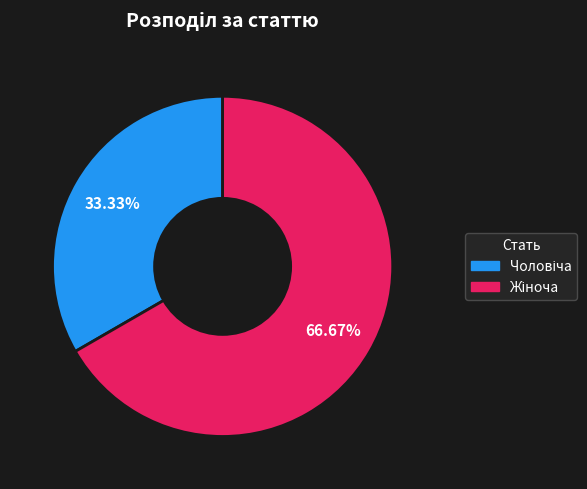

Is there a majority slice in this chart?

Yes